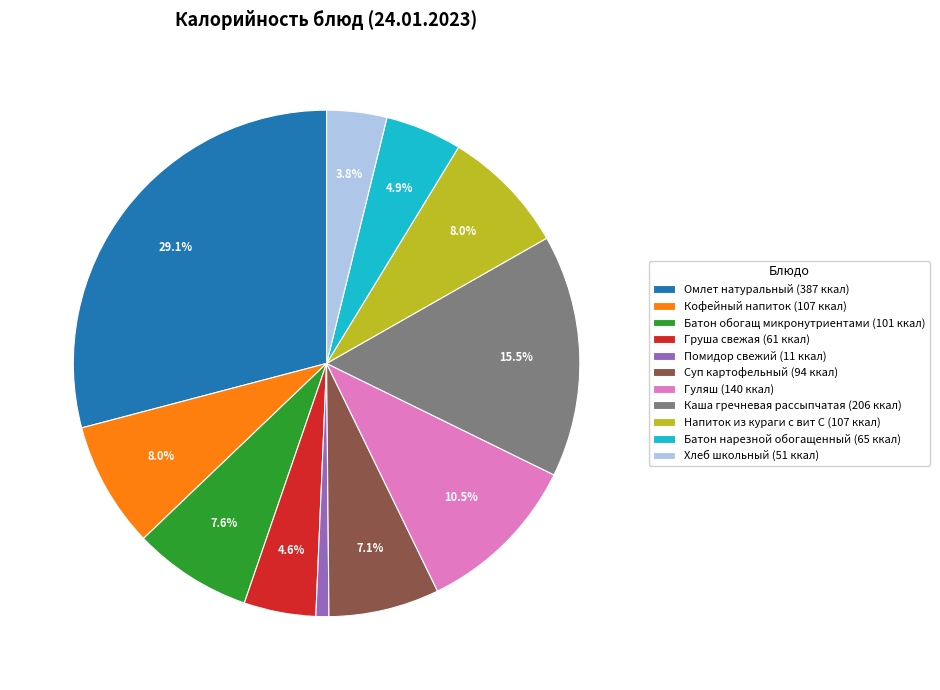

How much of the chart is everything except Суп картофельный?

92.9%